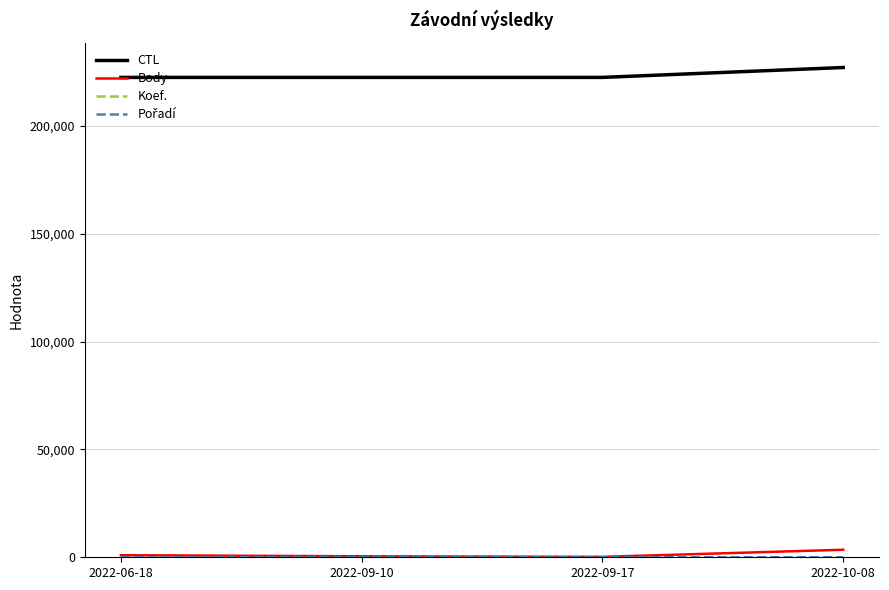

What is the maximum value shown in the chart?

227021